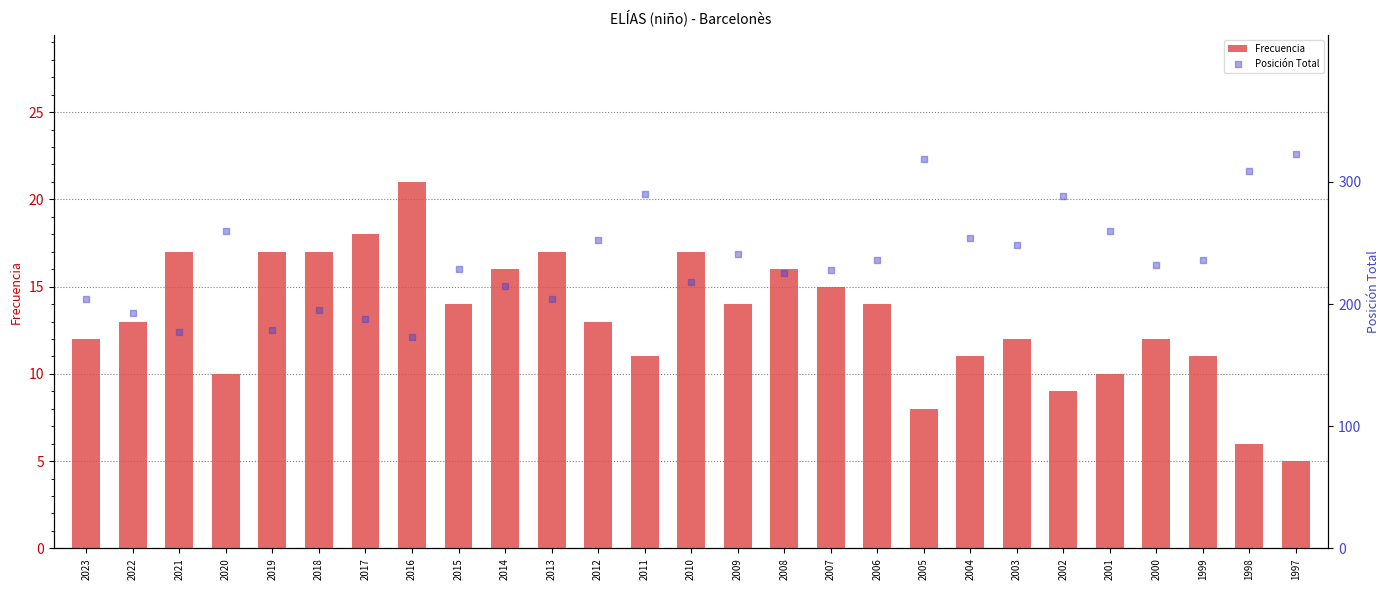

Which series reaches the maximum Y coordinate?

Posición Total